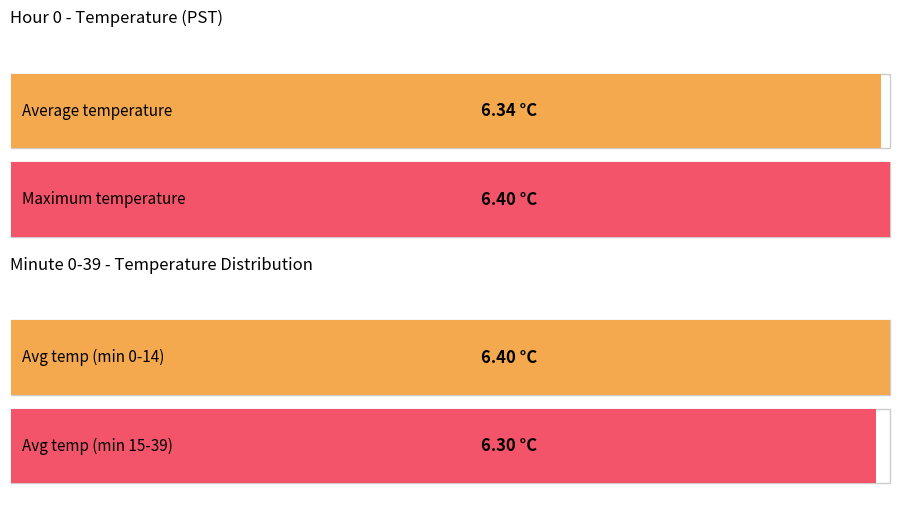

Count the number of data series in this chart.

2